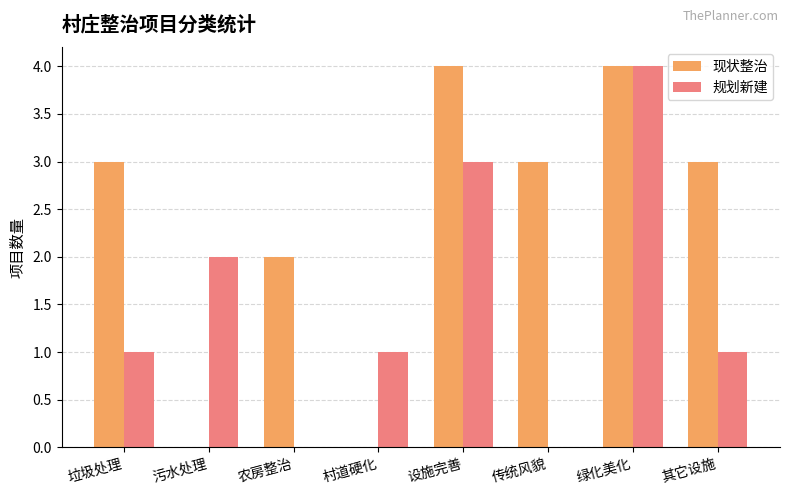

At which category is the sum across all series the highest?

绿化美化